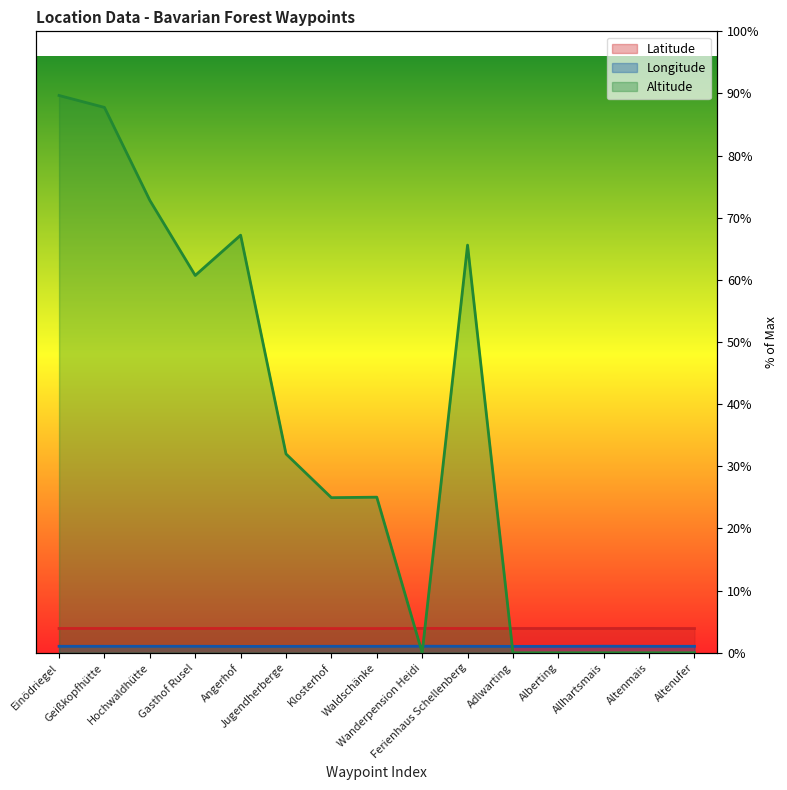

In Latitude, how many points are higher than both neighbors (excluding endpoints)?

4